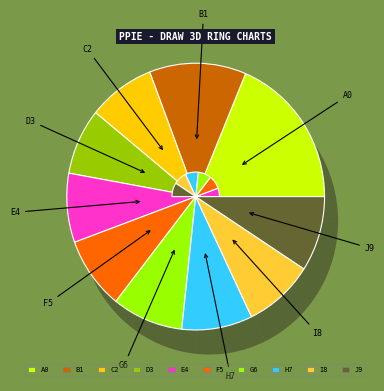

How many segments does this pie chart have?

10